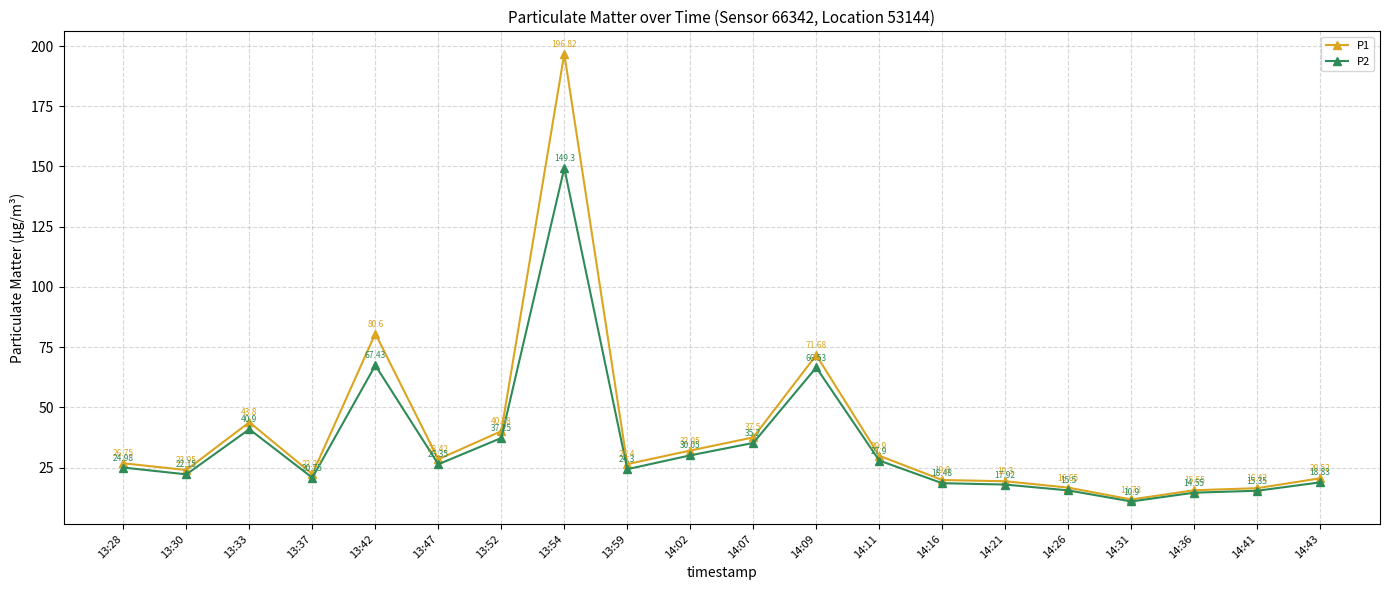

At how many categories does at least one series exceed 66?

3